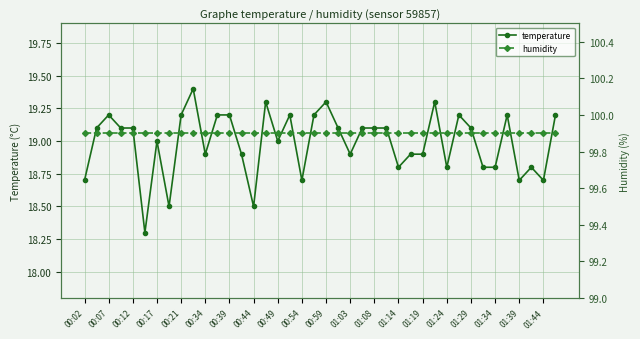

True or false: temperature and humidity intersect in this chart.

False